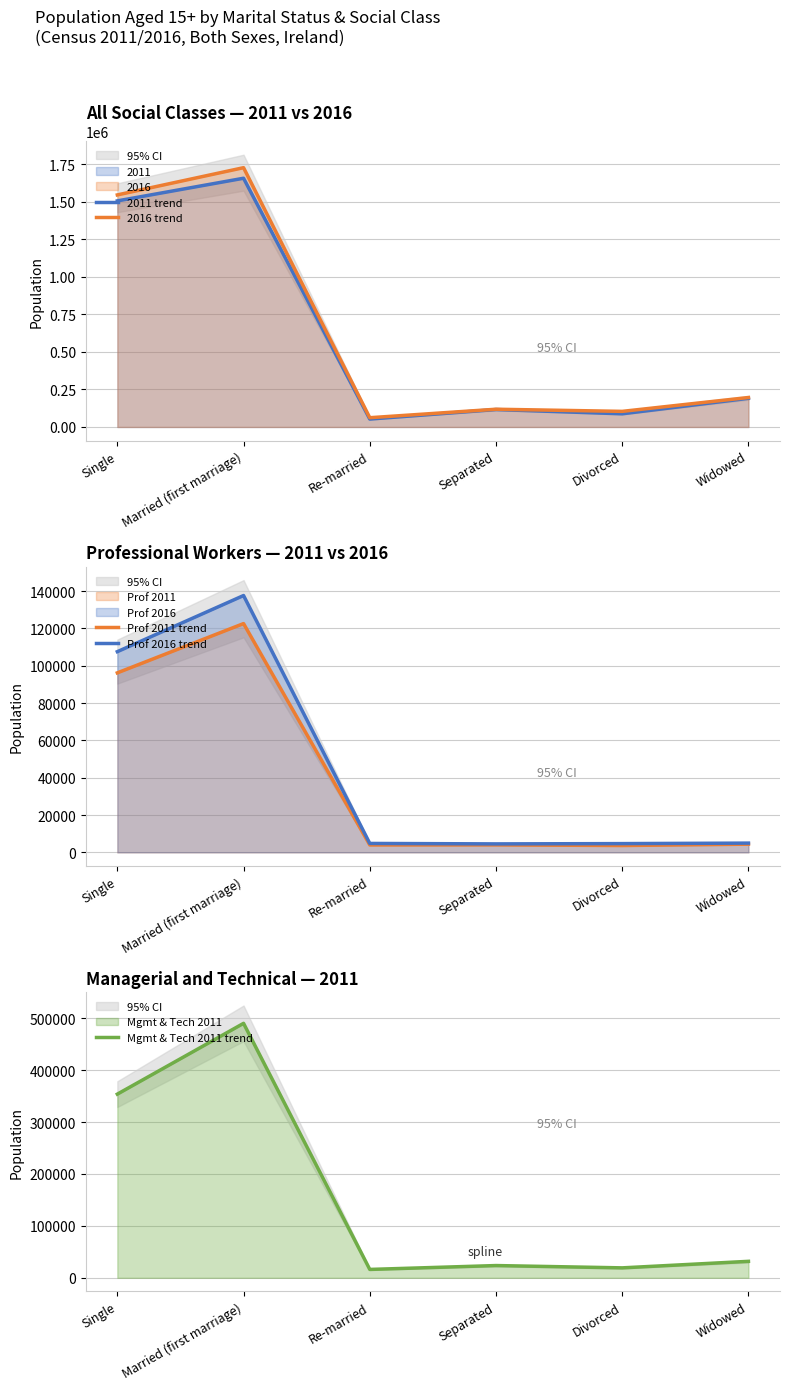

What is the sum of the Prof 2011 trend values at Married (first marriage) and Single?

218827